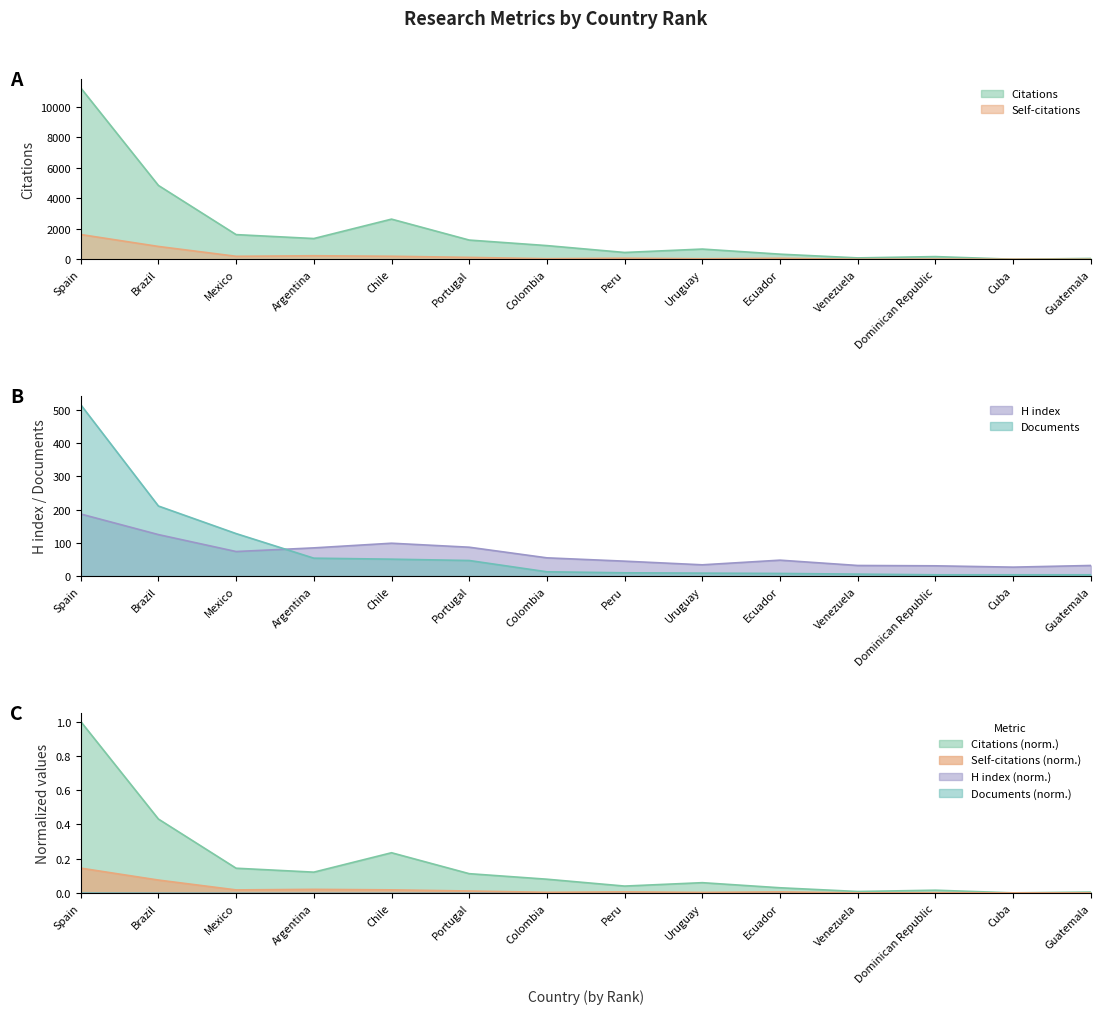

At which label is H index closest to 107?

Chile